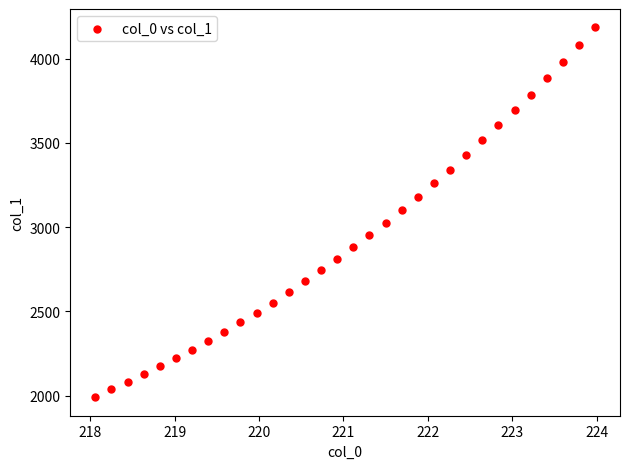

What is the range of Y values (max minus min)?

2194.4